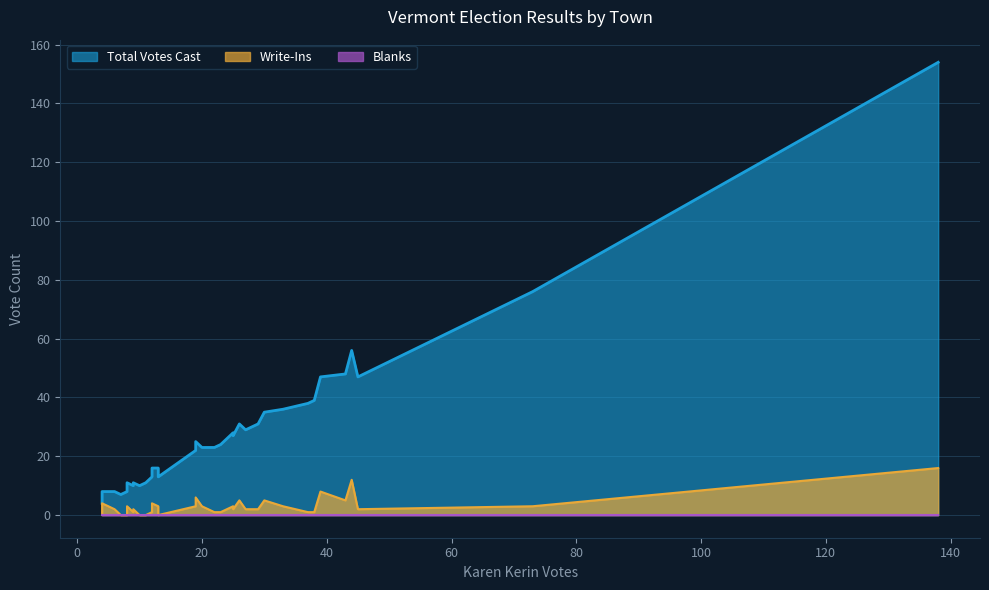

What is the greatest value displayed?

154